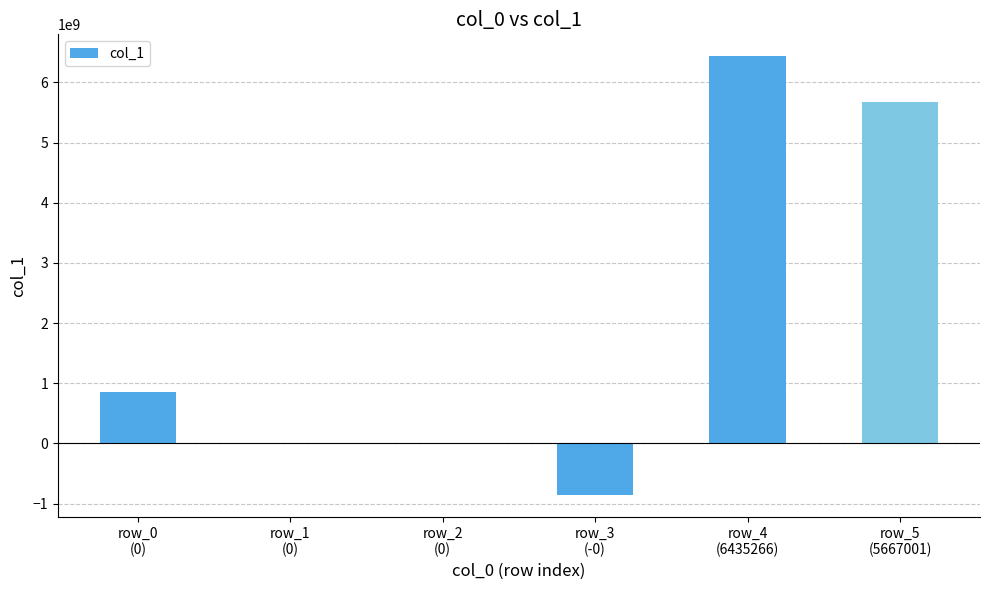

What is the average value?

2017044635.1